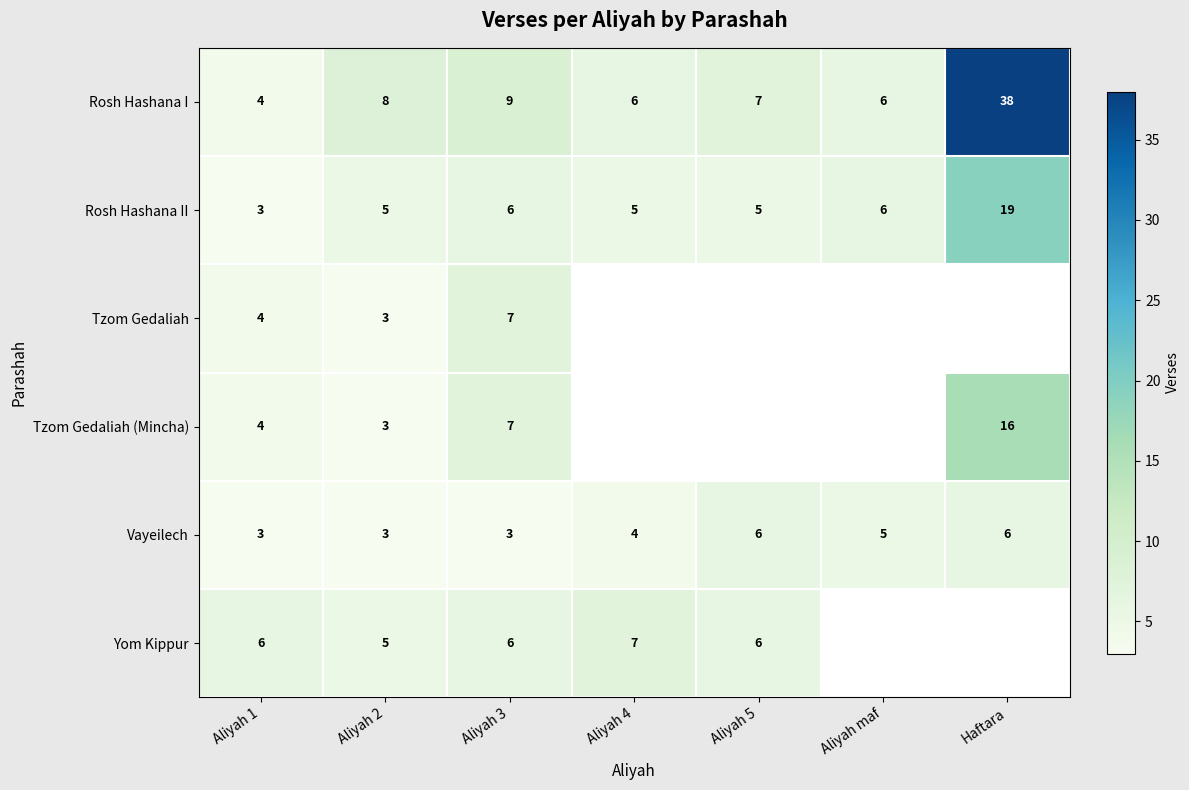

Which label corresponds to the smallest value in the chart?

Aliyah 1